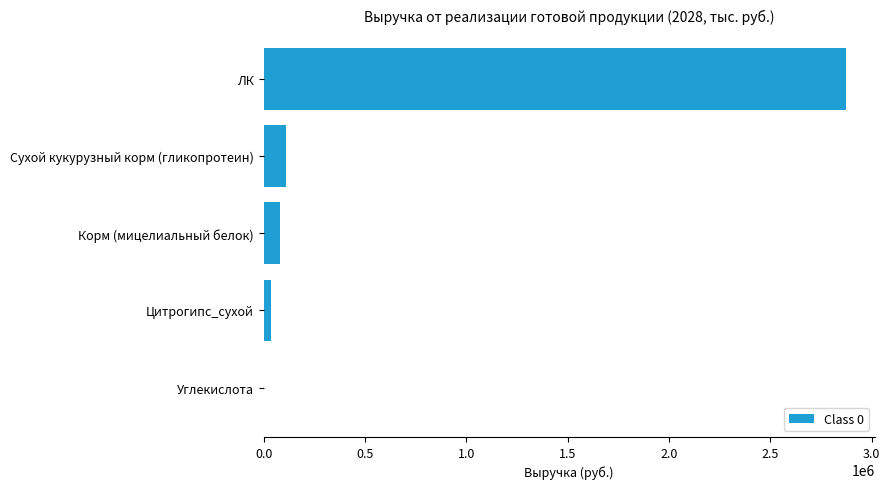

True or false: the data shows -945368.0 at Углекислота.

False